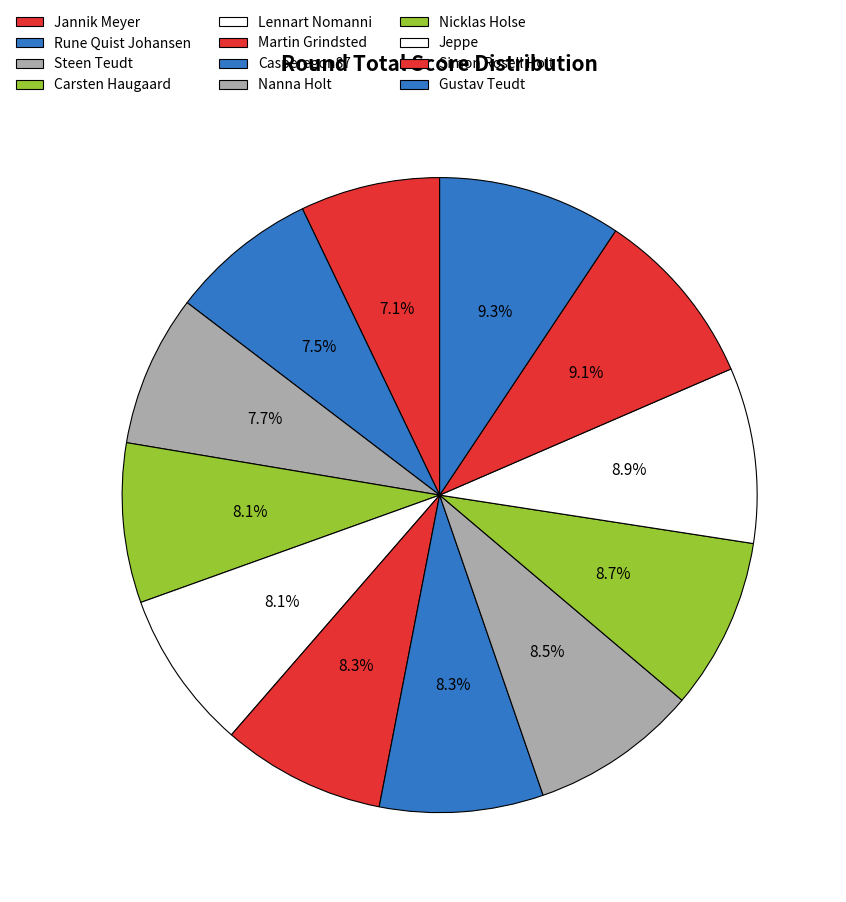

How many slices are in this pie chart?

12